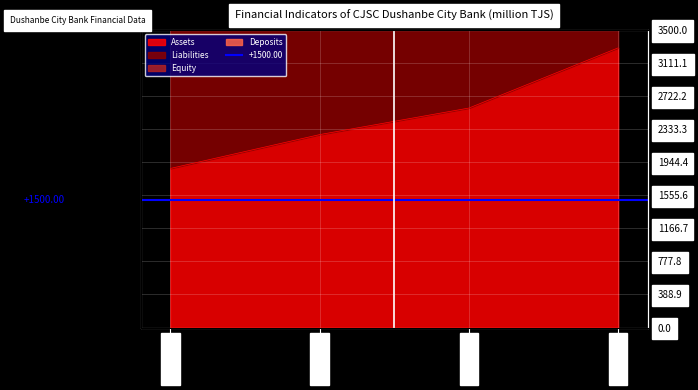

Between 2024-03-31 and 2024-06-30, which series saw the biggest shift?

Deposits